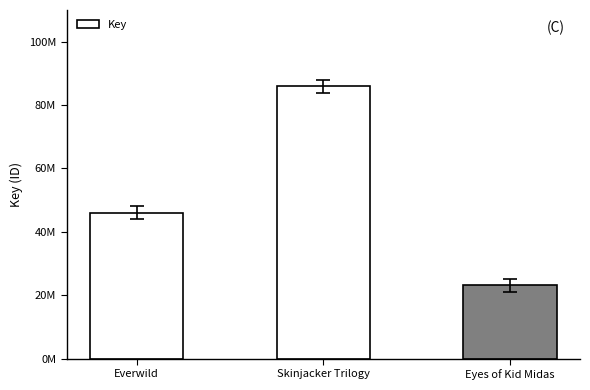

True or false: the data shows 46043166 at Everwild.

True